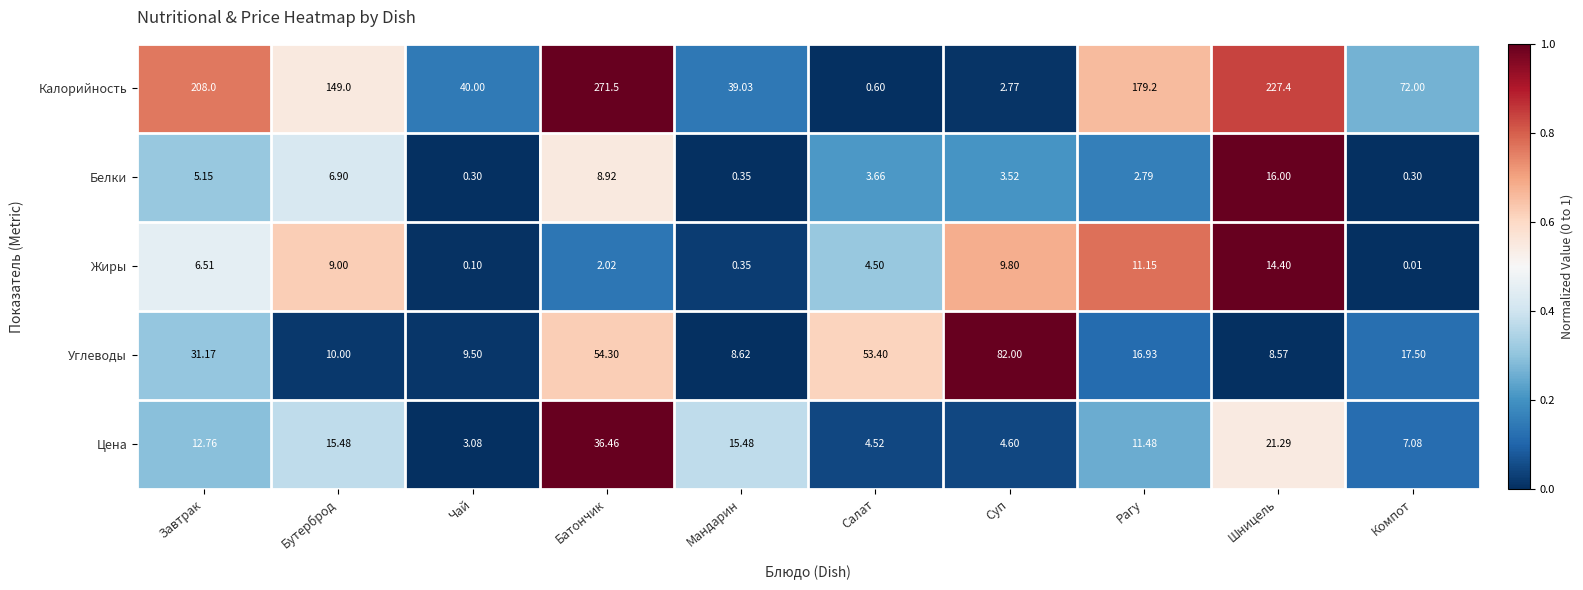

Is the value of Белки at Компот greater than the value of Жиры at Салат?

No